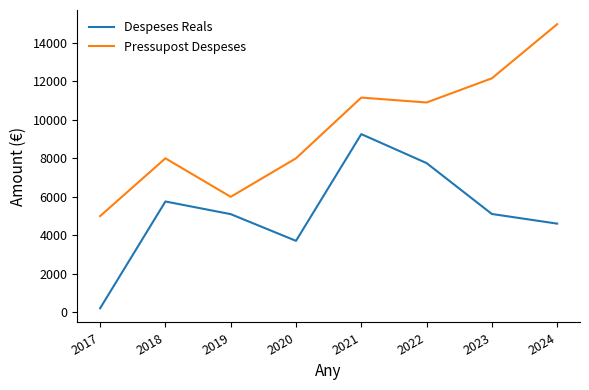

The Despeses Reals series shows 1744.0 at 2022. True or false?

False